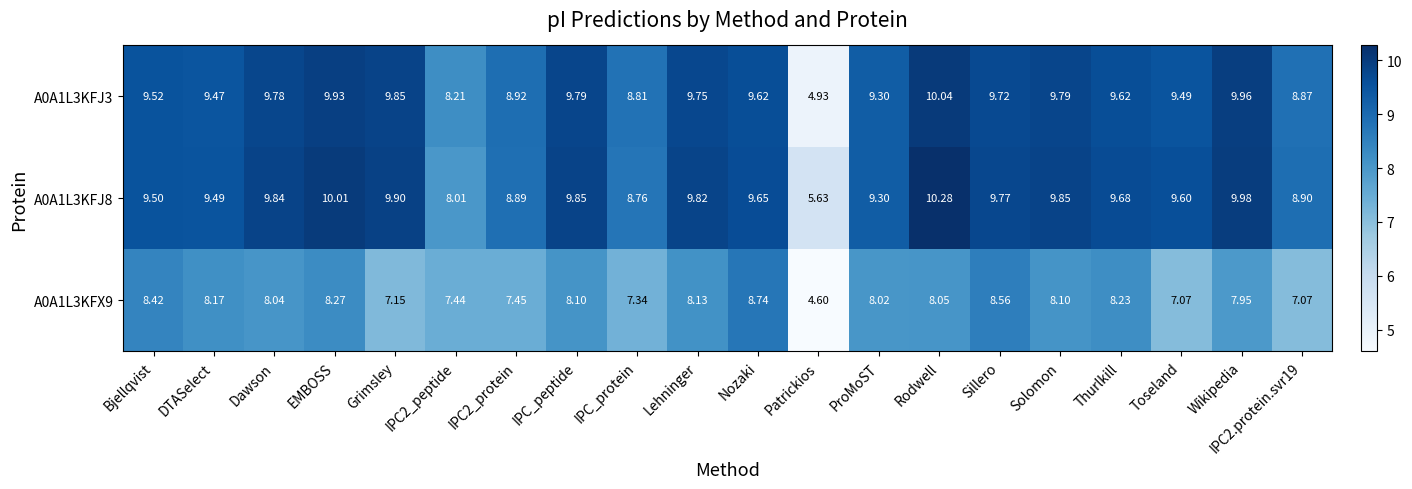

At IPC_peptide, list the series in order from smallest to largest.

A0A1L3KFX9, A0A1L3KFJ3, A0A1L3KFJ8